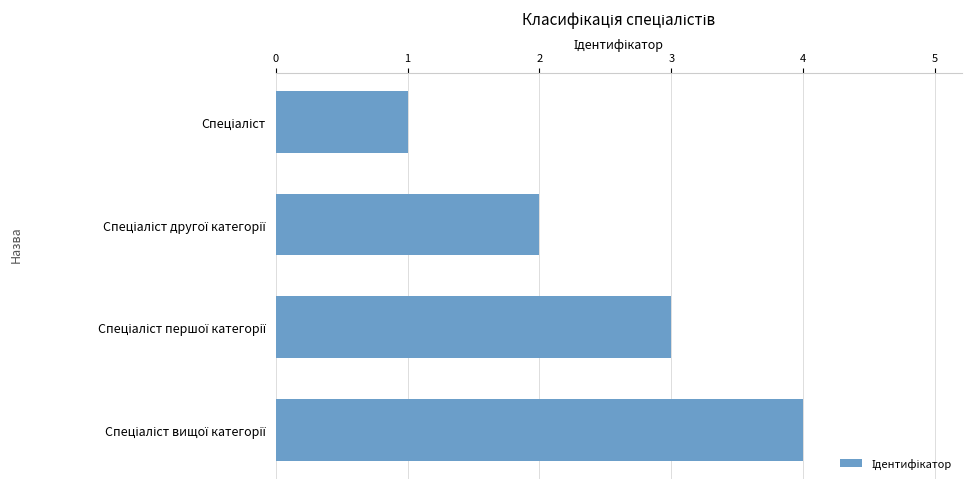

What is the minimum value shown in the chart?

1